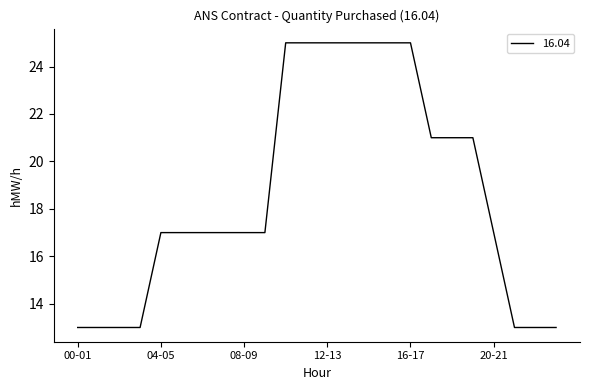

What is the minimum value shown in the chart?

13